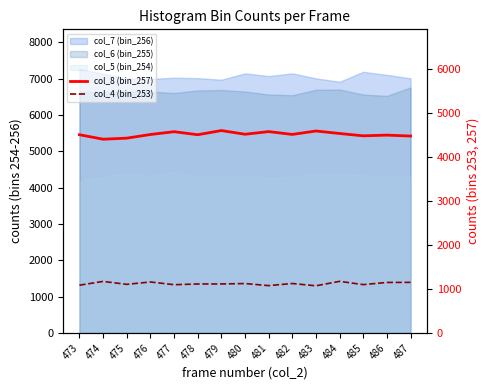

Between 487 and 476, which is larger?

476